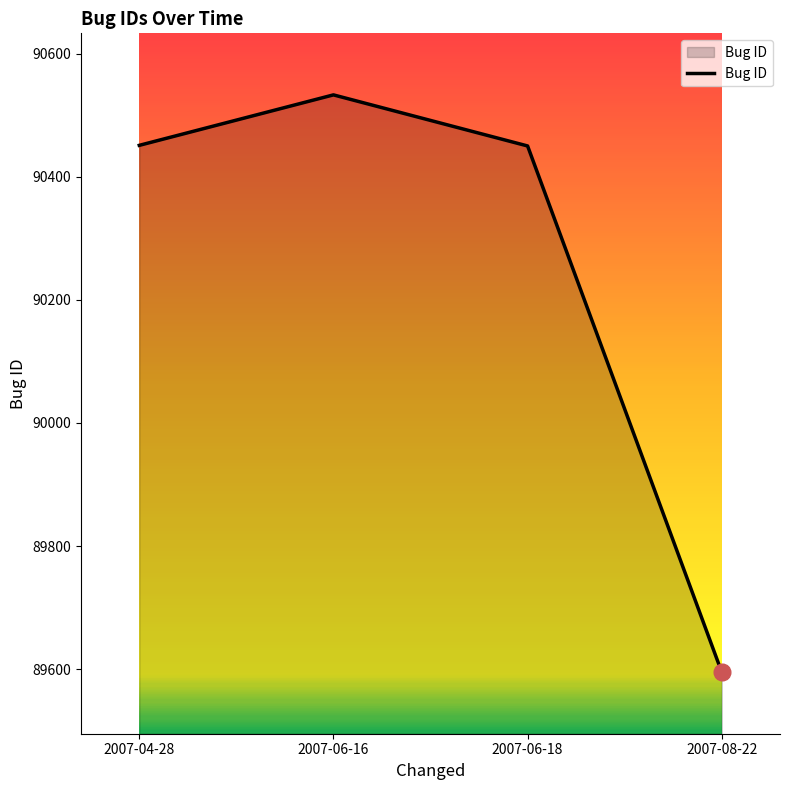

Approximately how many times larger is the value at 2007-08-22 compared to 2007-06-18?

1.0